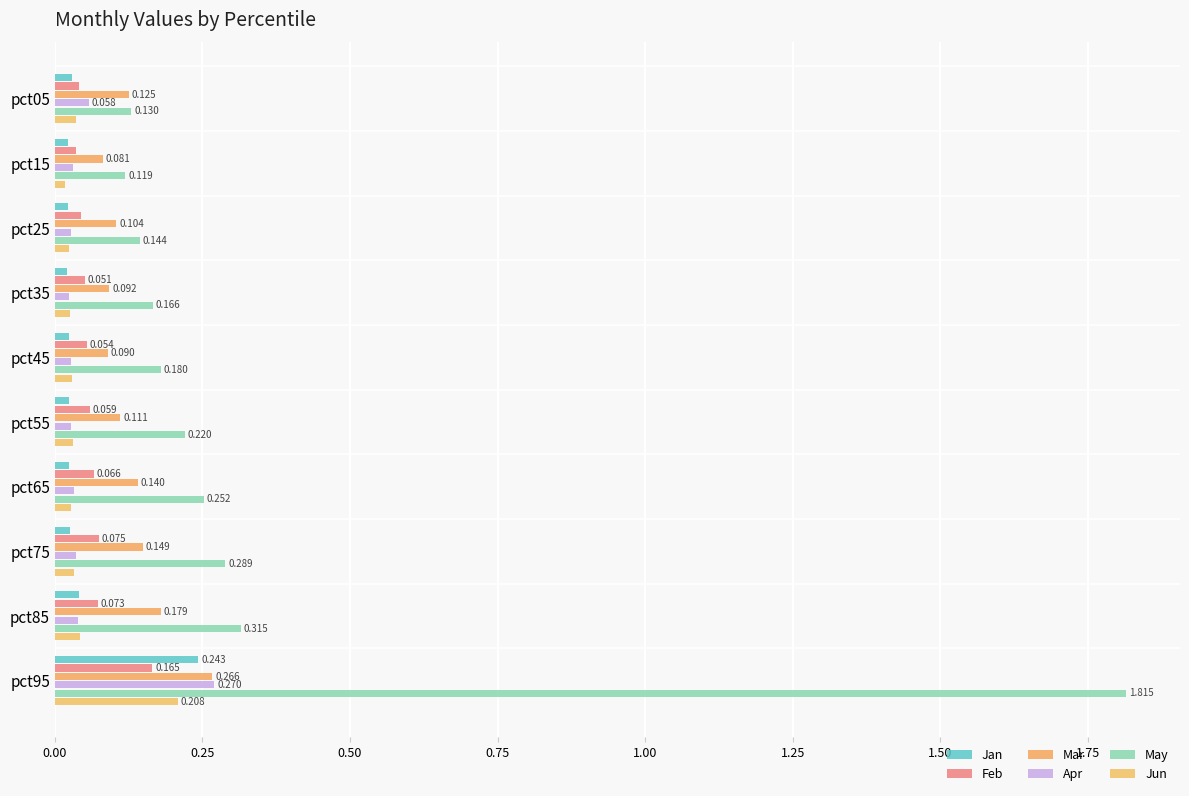

How many series are shown in this chart?

6